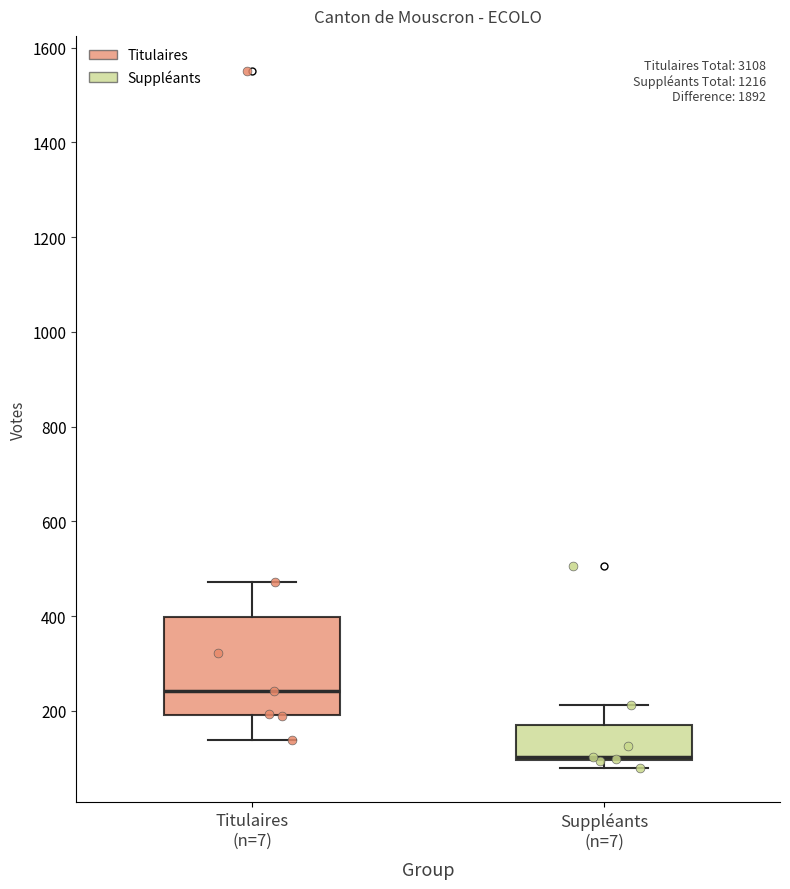

Which box's median line is the lowest?

Suppléants (n=7)